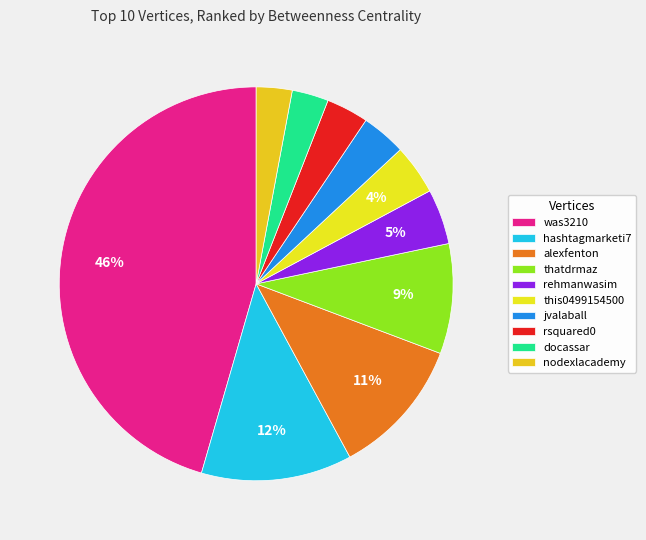

Rank the categories by value from lowest to highest.

nodexlacademy, docassar, rsquared0, jvalaball, this0499154500, rehmanwasim, thatdrmaz, alexfenton, hashtagmarketi7, was3210